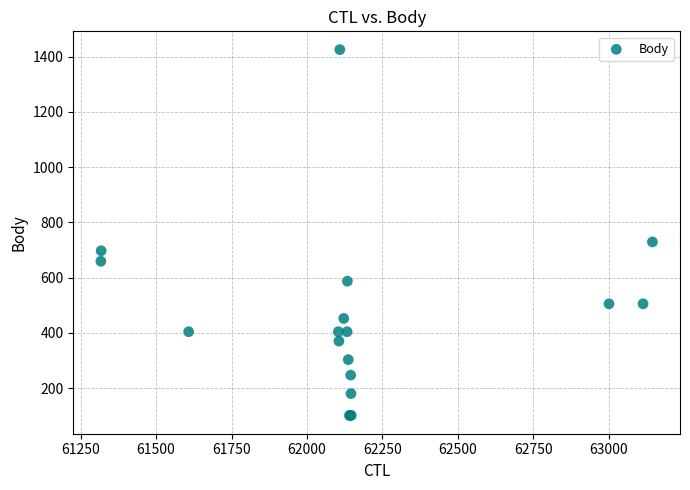

What Y value in the scatter plot is closest to 763?

729